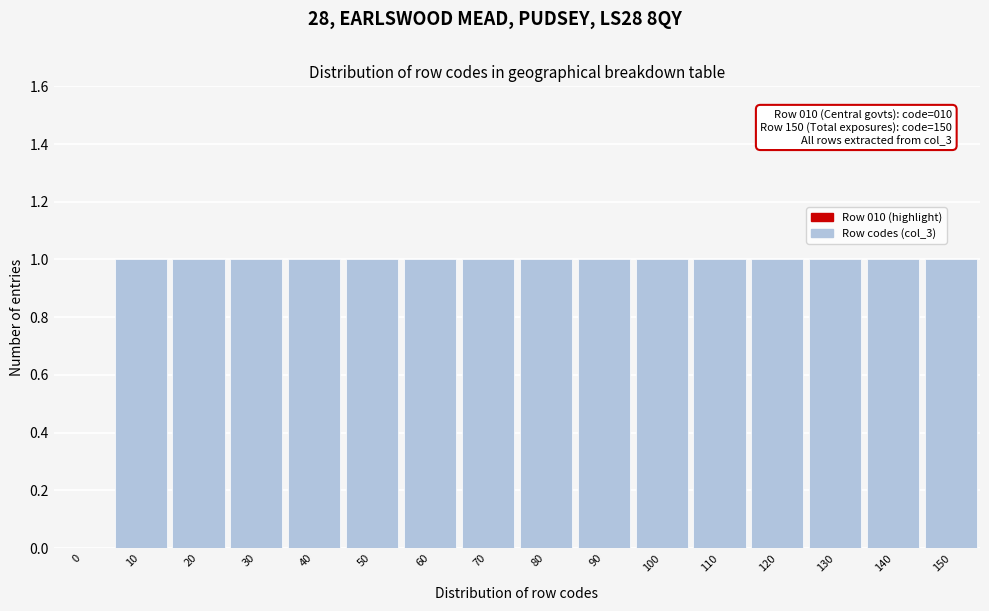

Reading left to right, what are all the values shown in this chart?

0=0	10=1	20=1	30=1	40=1	50=1	60=1	70=1	80=1	90=1	100=1	110=1	120=1	130=1	140=1	150=1